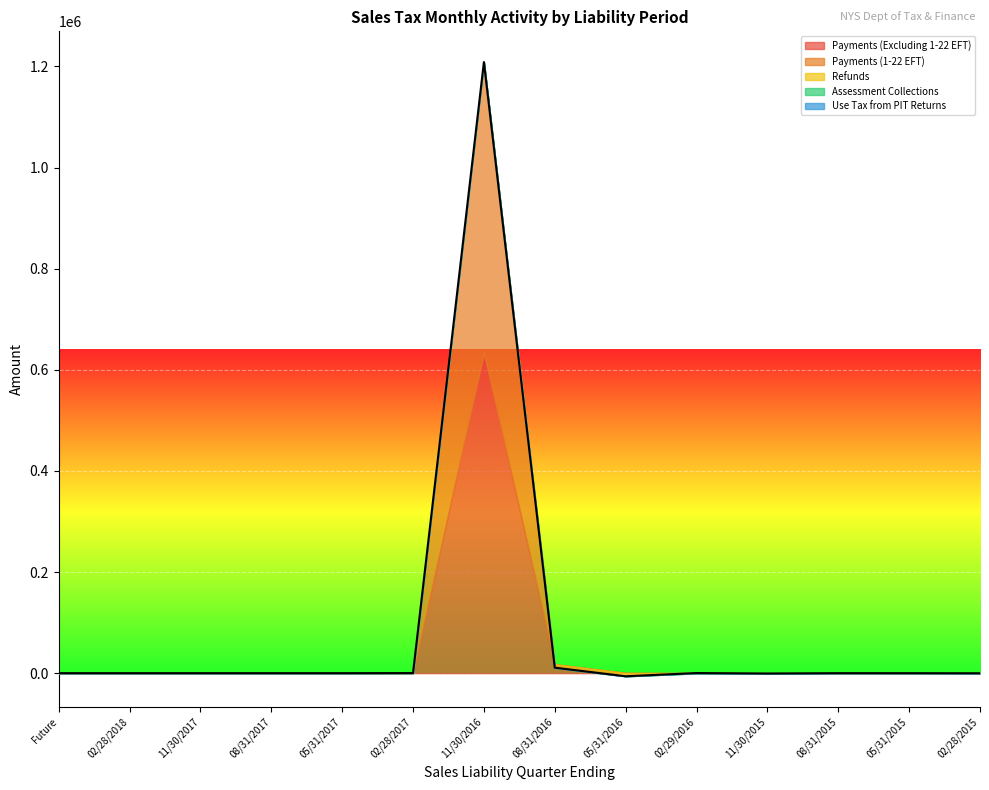

Between Future and 08/31/2015, which is larger?

08/31/2015